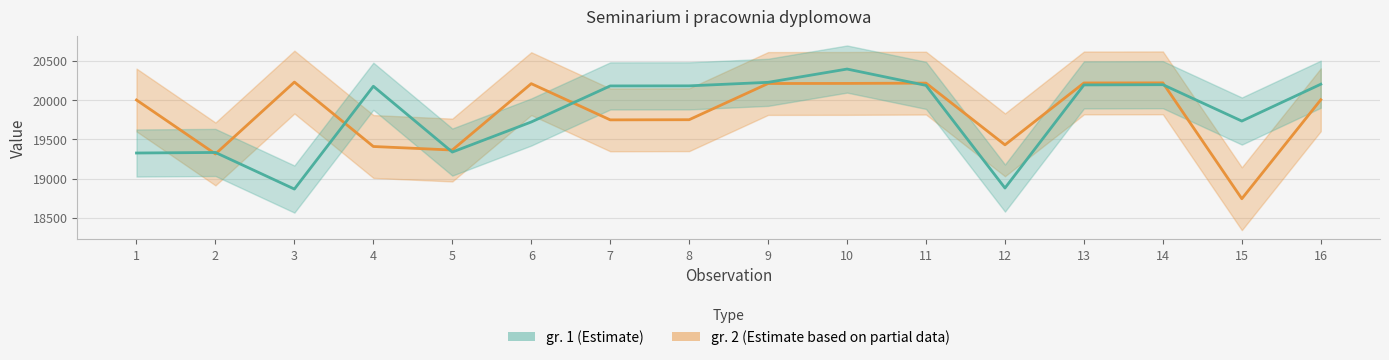

Where do gr. 1 and gr. 2 first cross each other?

1 and 2